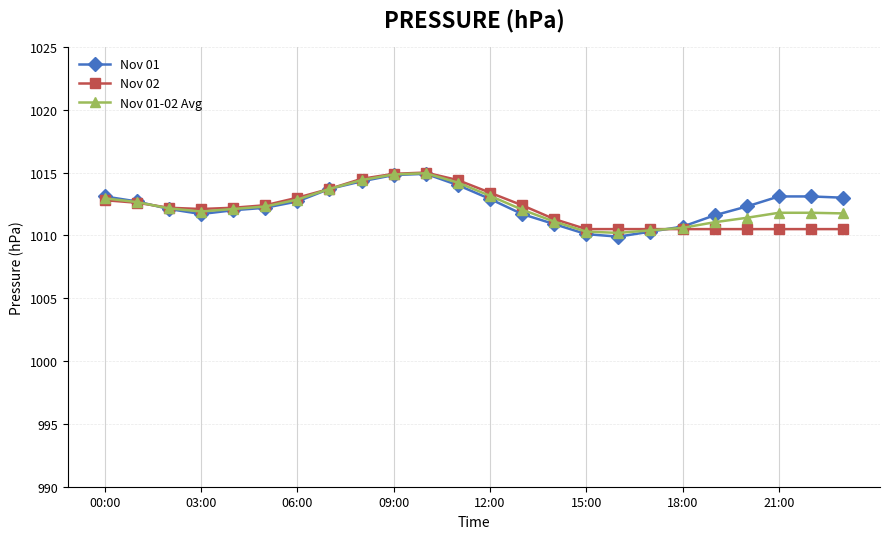

How many lines are shown in the chart?

3